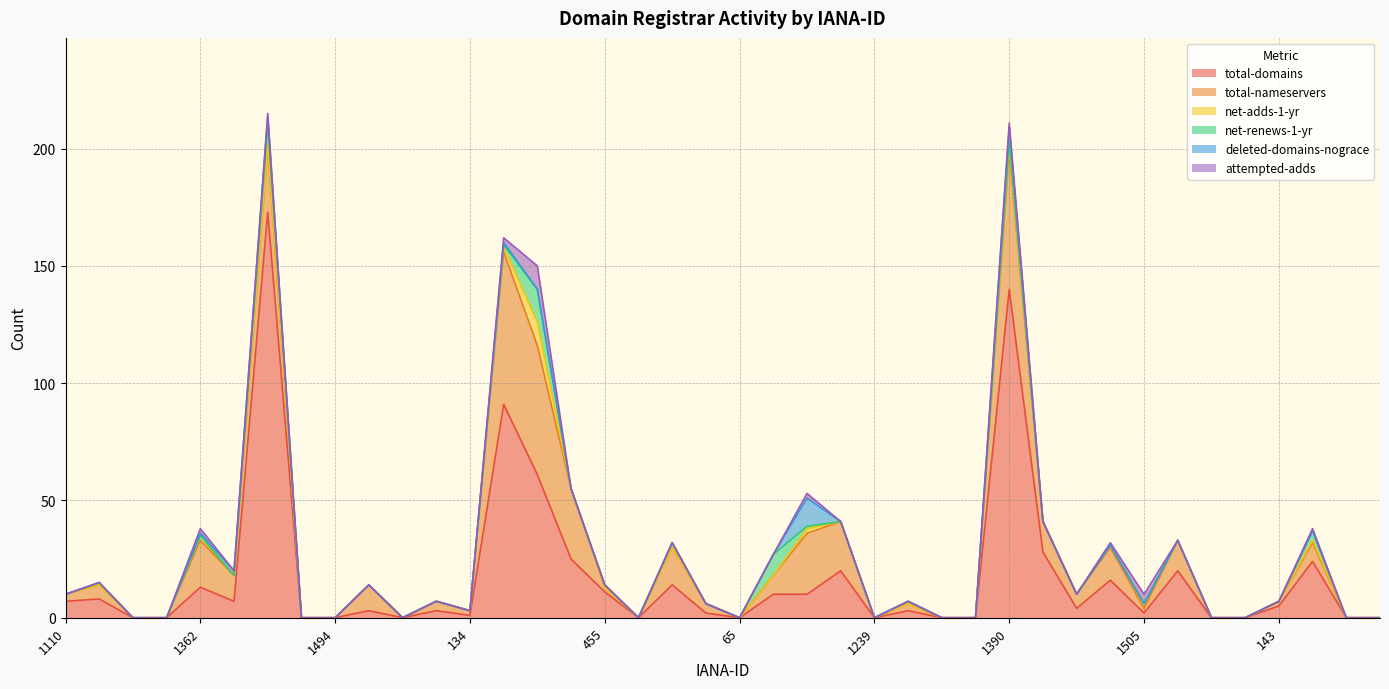

What is the sum of the net-adds-1-yr values at 1556 and 1390?

2